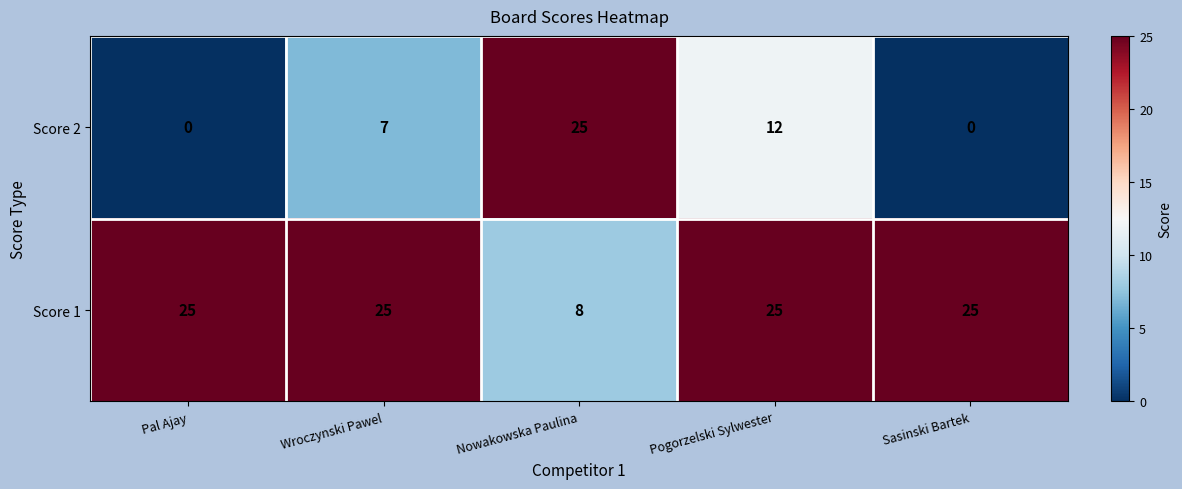

Reading left to right, extract all data points from this chart.

Score 2: 0	7	25	12	0
Score 1: 25	25	8	25	25